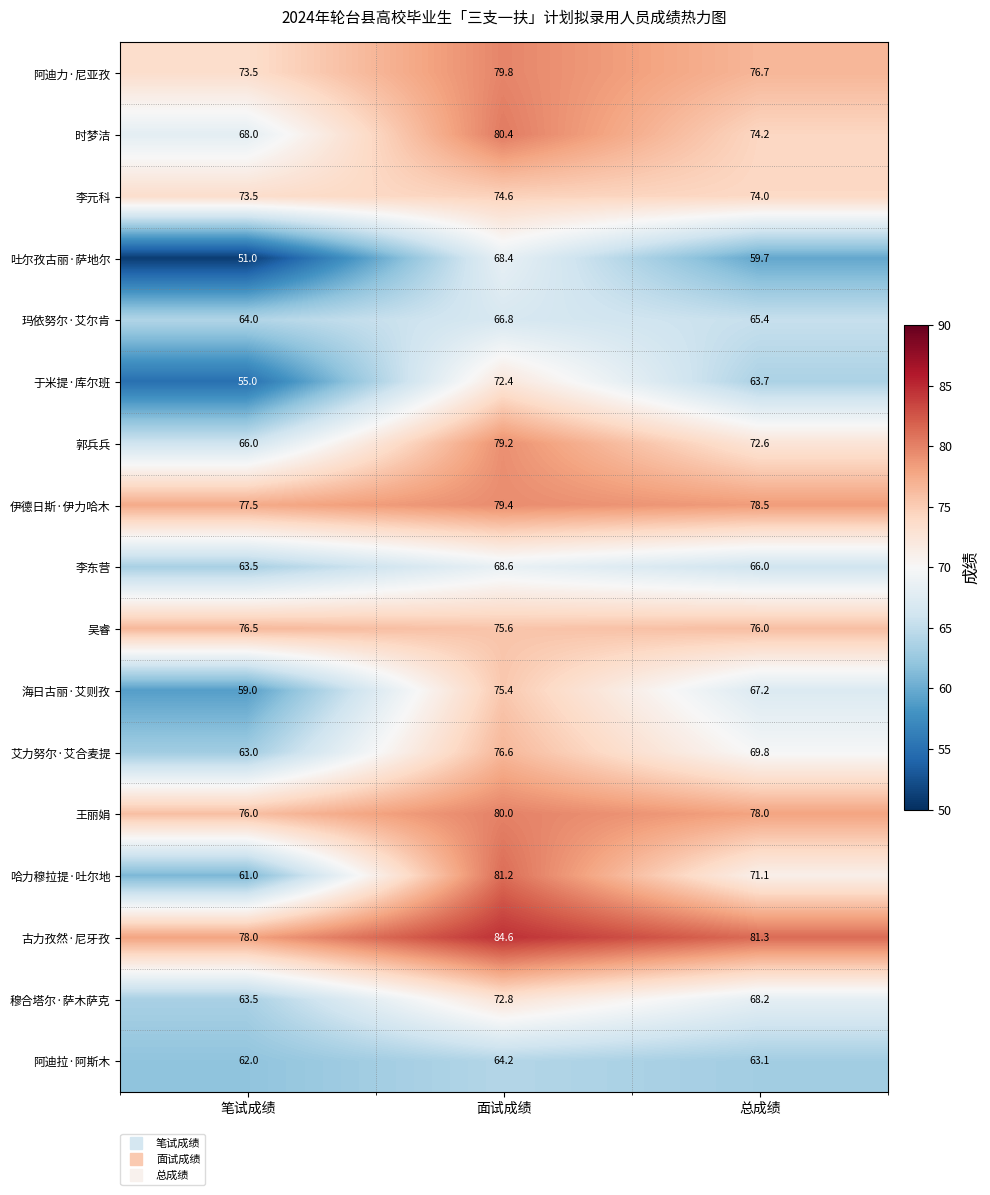

What is the spread (max minus min) of values at 总成绩?

21.6